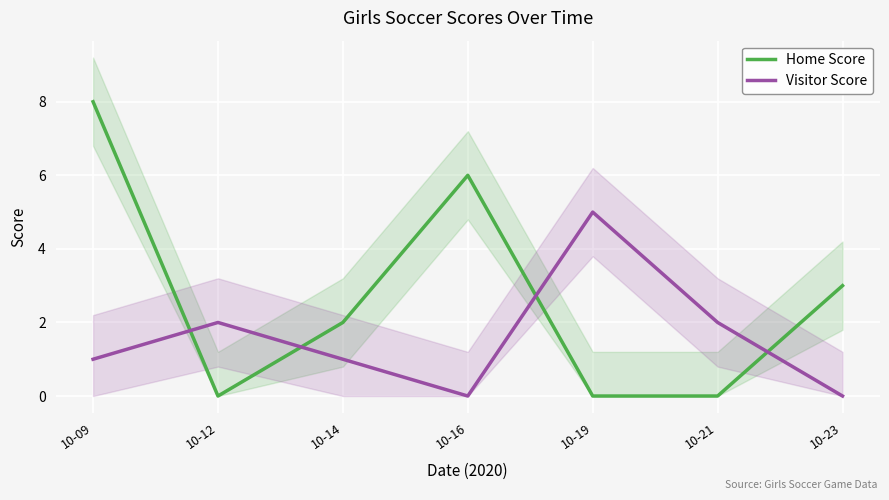

The value of Visitor Score at 10-23 is -3. True or false?

False